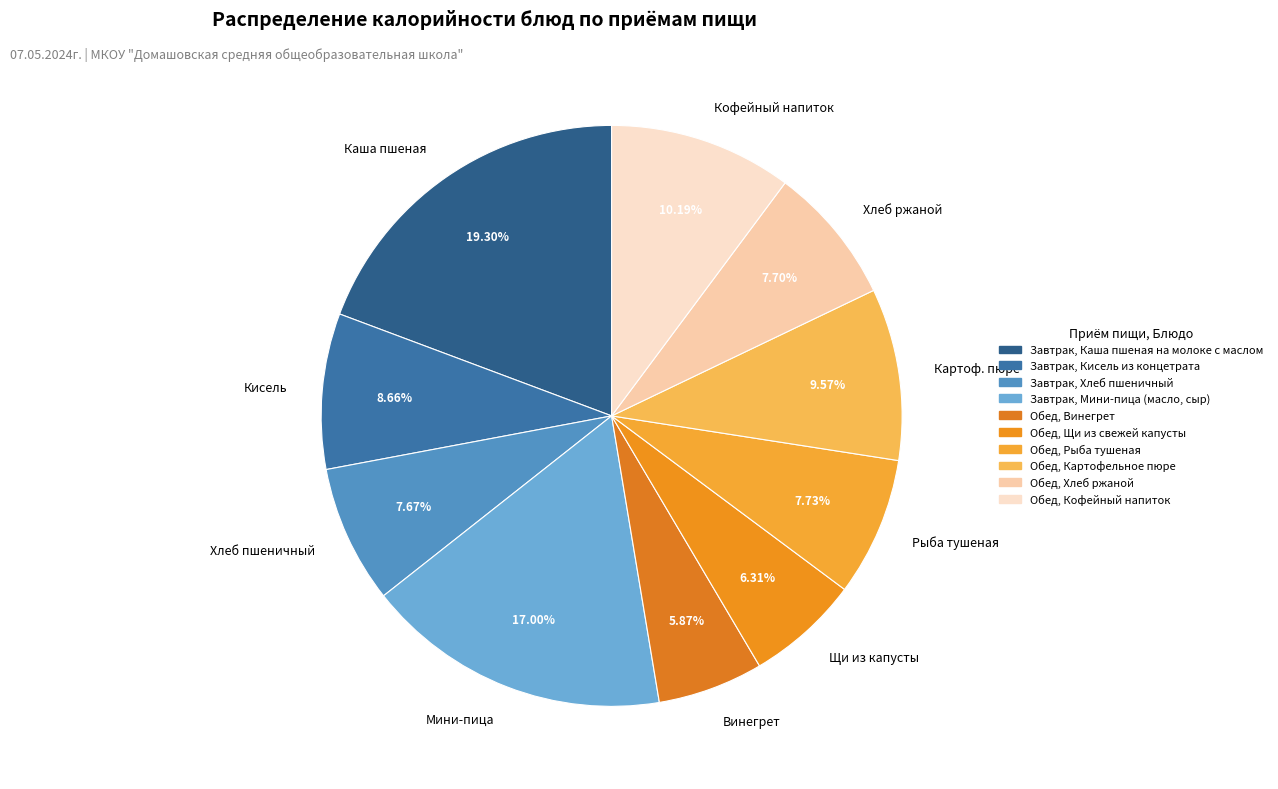

Is there any slice that represents more than half of the pie?

No